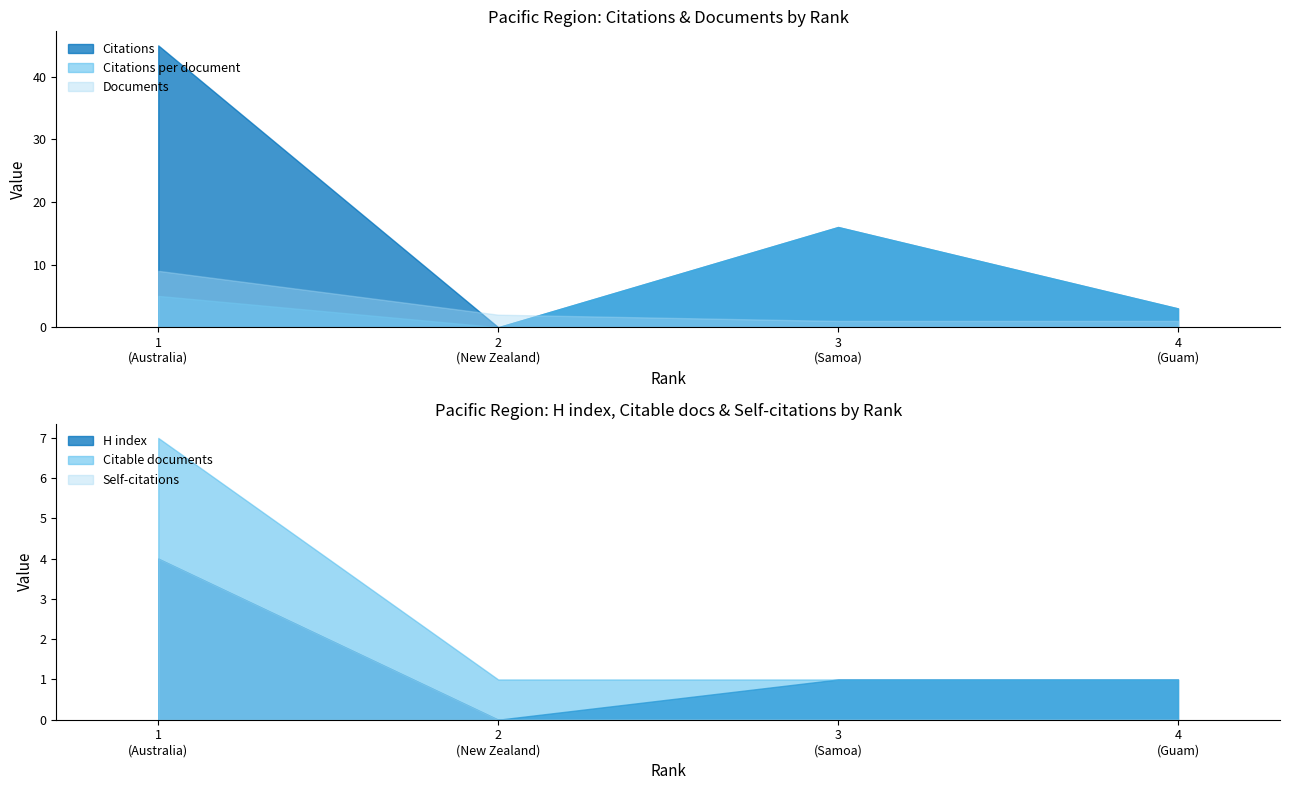

Reading left to right, what are all the values shown in this chart?

Citations: 1
(Australia)=45	2
(New Zealand)=0	3
(Samoa)=16	4
(Guam)=3
Citations per document: 1
(Australia)=5	2
(New Zealand)=0	3
(Samoa)=16	4
(Guam)=3
Documents: 1
(Australia)=9	2
(New Zealand)=2	3
(Samoa)=1	4
(Guam)=1
H index: 1
(Australia)=4	2
(New Zealand)=0	3
(Samoa)=1	4
(Guam)=1
Citable documents: 1
(Australia)=7	2
(New Zealand)=1	3
(Samoa)=1	4
(Guam)=1
Self-citations: 1
(Australia)=4	2
(New Zealand)=0	3
(Samoa)=0	4
(Guam)=0